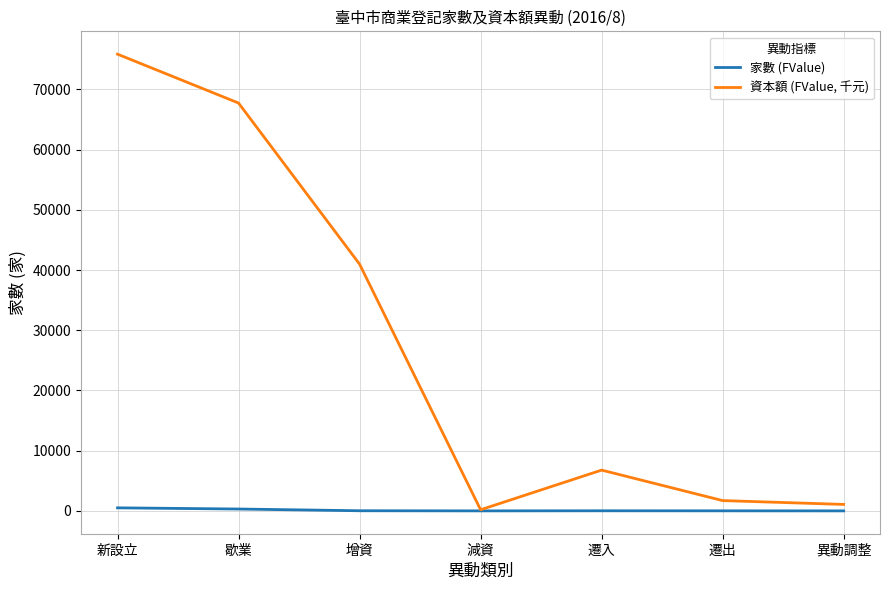

At which category is the sum across all series the highest?

新設立